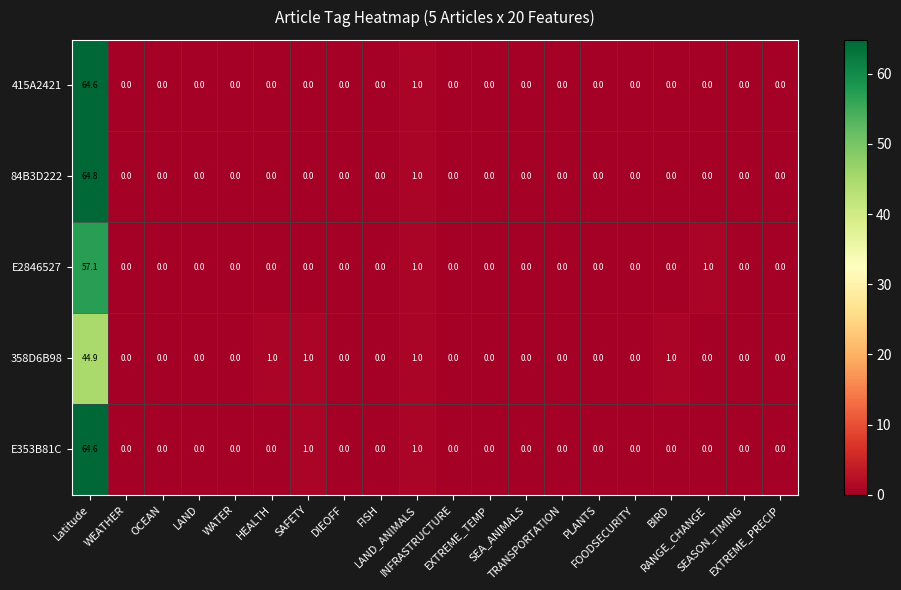

Which series has the widest spread of values?

84B3D222